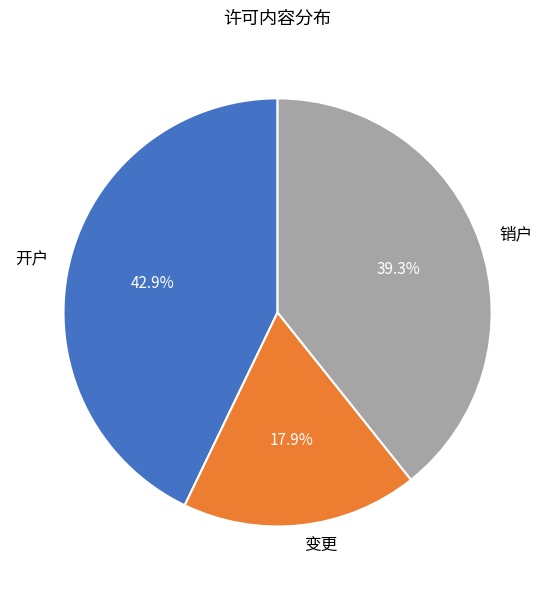

What percentage is the 销户 slice, to the nearest percent?

39%